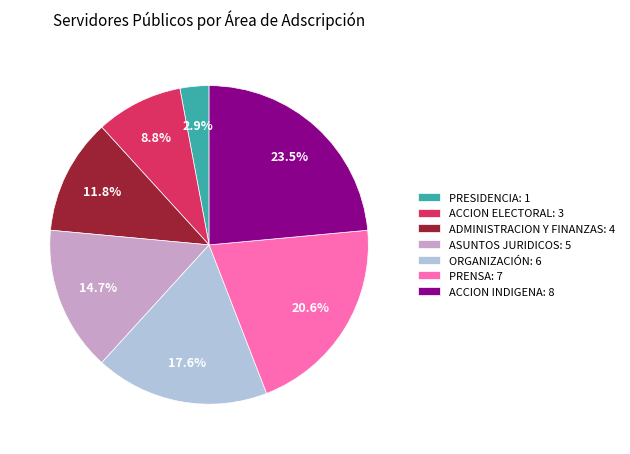

Which category has the smallest portion of the pie?

PRESIDENCIA: 1